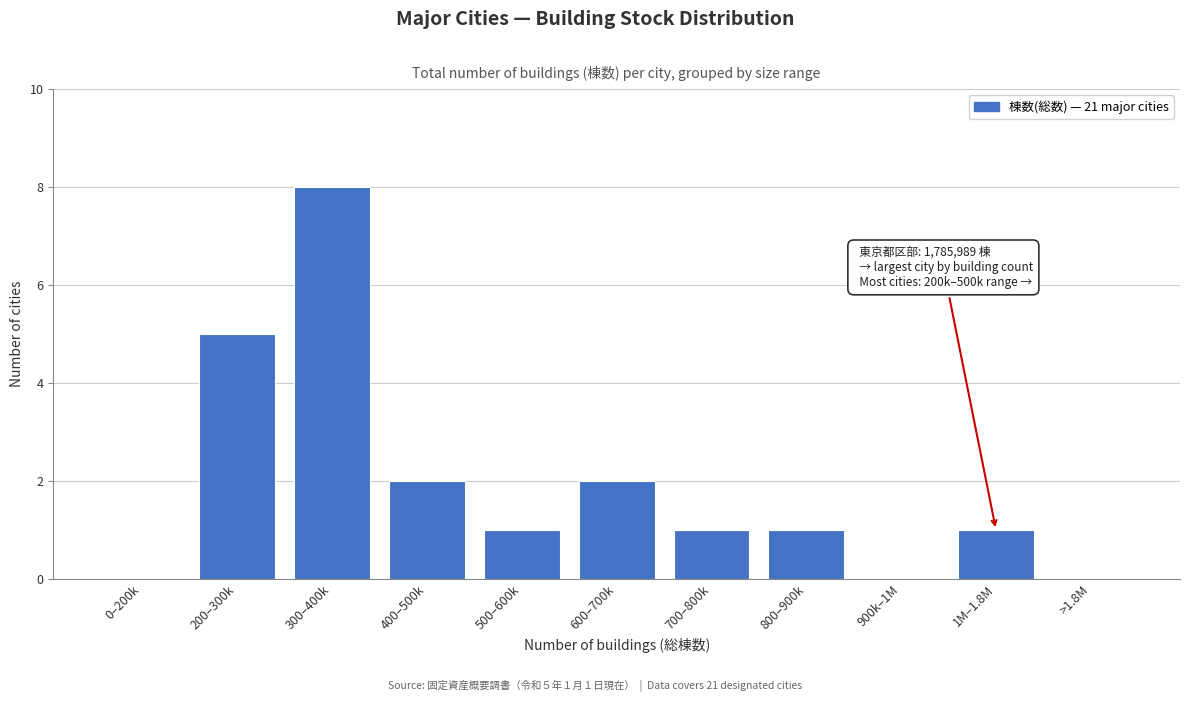

Reading left to right, extract all data points from this chart.

0–200k=0	200–300k=5	300–400k=8	400–500k=2	500–600k=1	600–700k=2	700–800k=1	800–900k=1	900k–1M=0	1M–1.8M=1	>1.8M=0